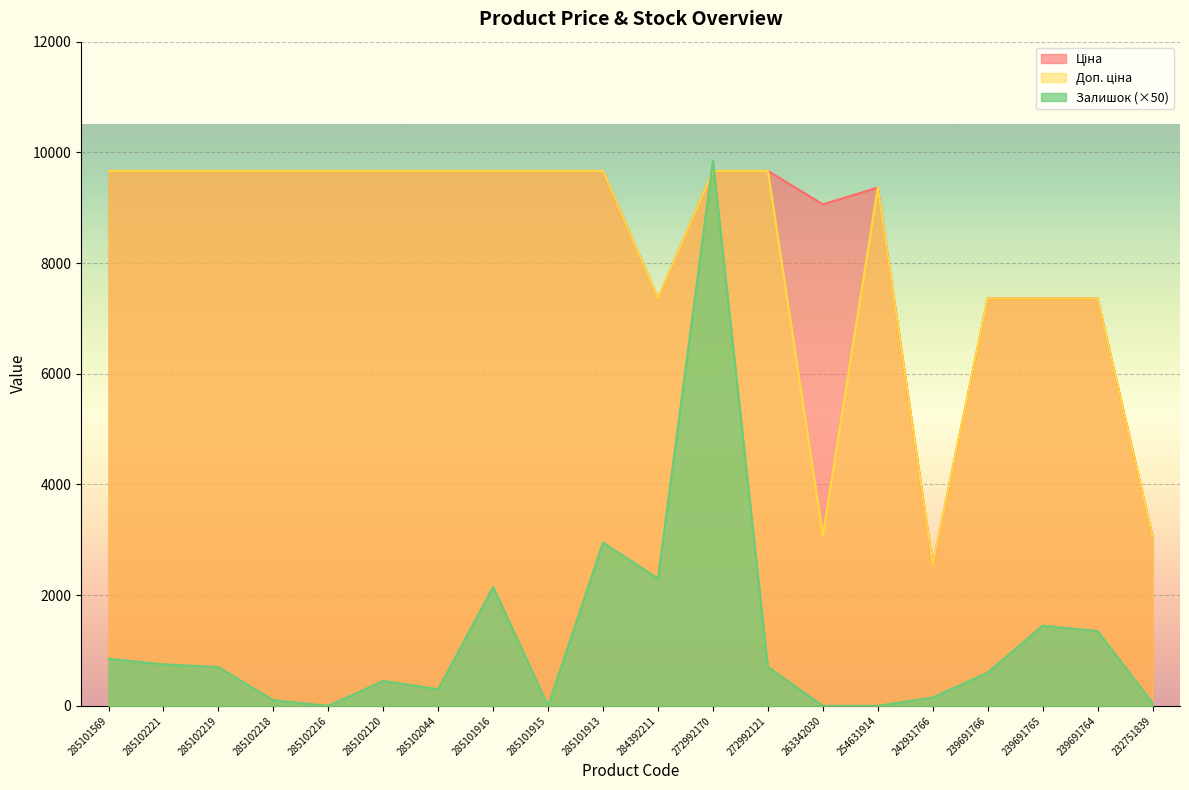

What is the value of the Ціна point at the 3rd from the left?

9664.7